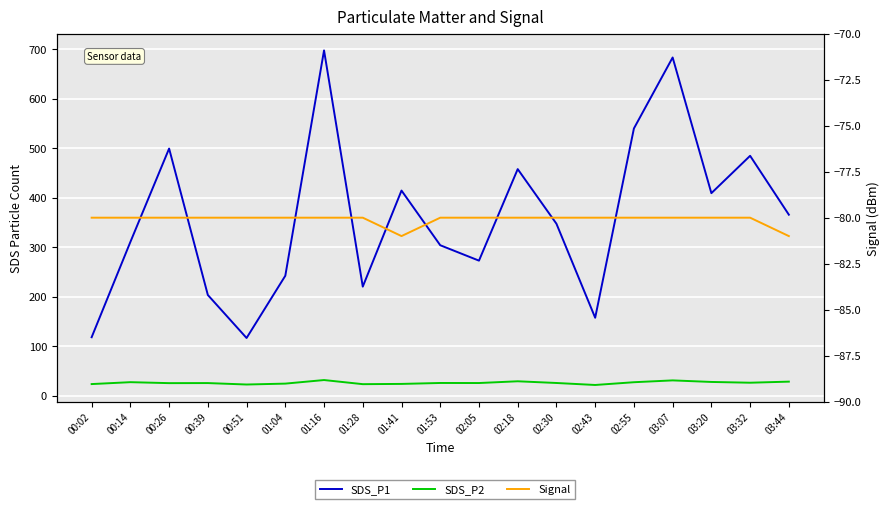

True or false: SDS_P2 and Signal cross at least once.

False